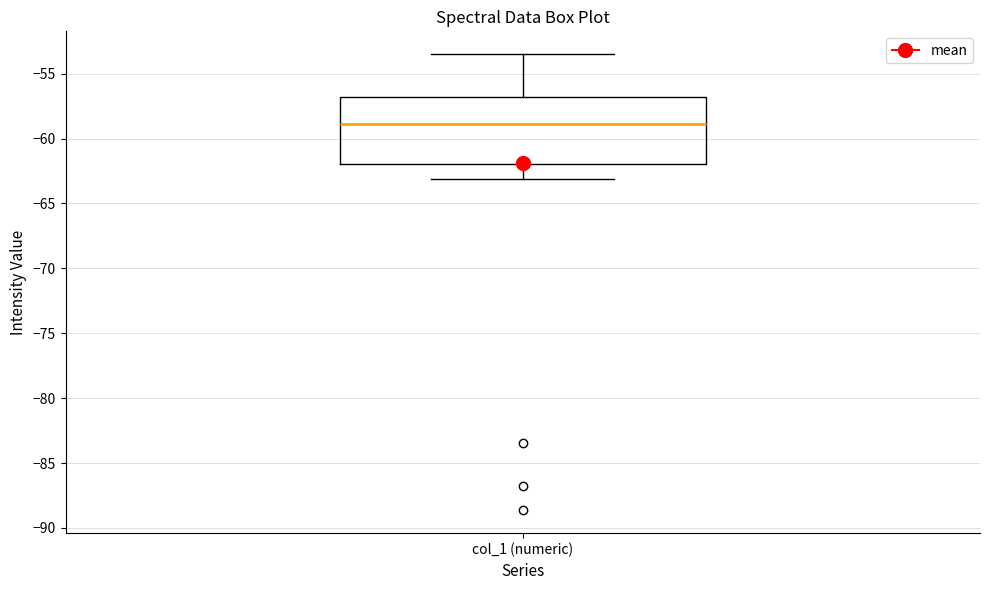

Where does the median line of the box for col_1 (numeric) sit on the y-axis? The values are not printed on the chart, so give them approximately, as read against the axis.

-59.0